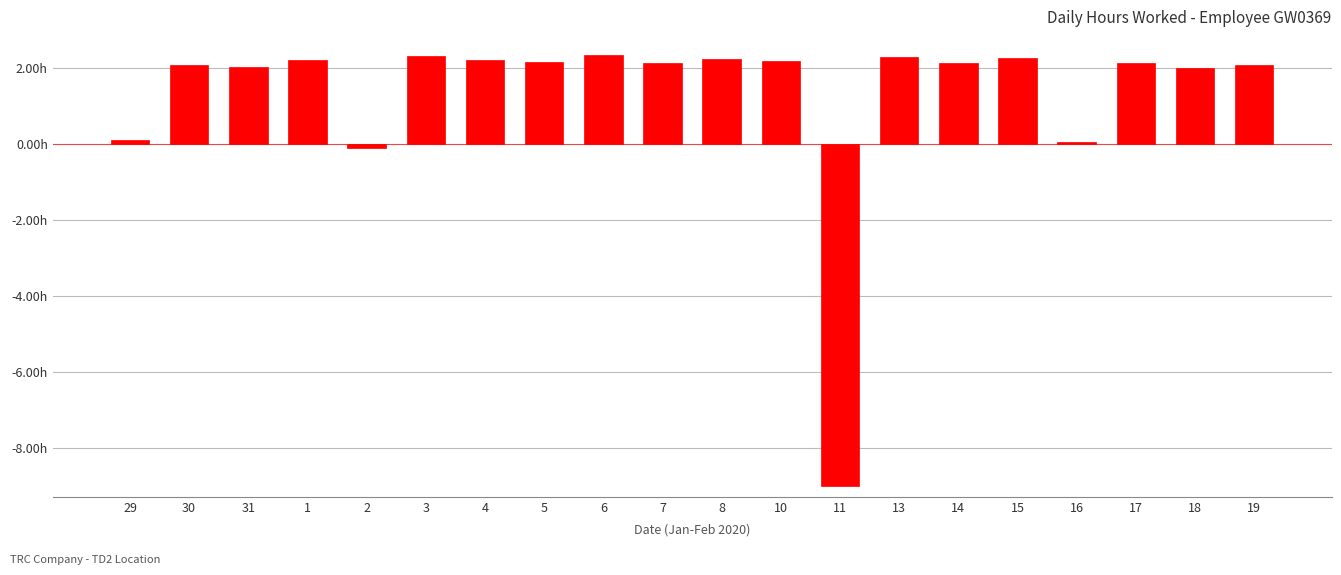

List the labels in order of value, largest first.

6, 3, 13, 15, 8, 1, 4, 10, 5, 7, 17, 14, 19, 30, 31, 18, 29, 16, 2, 11